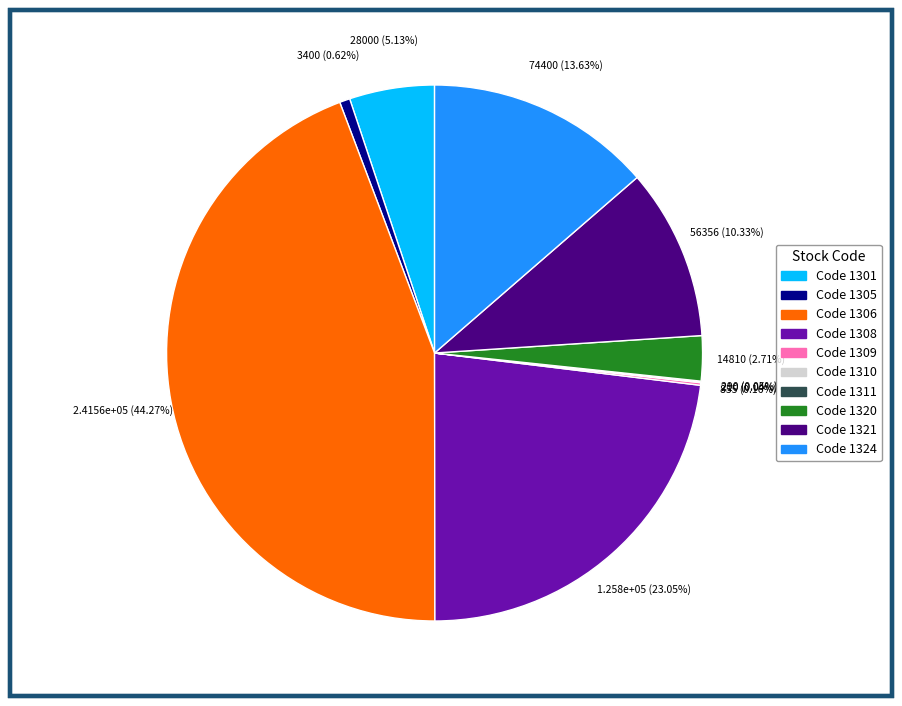

Is there any slice that represents more than half of the pie?

No